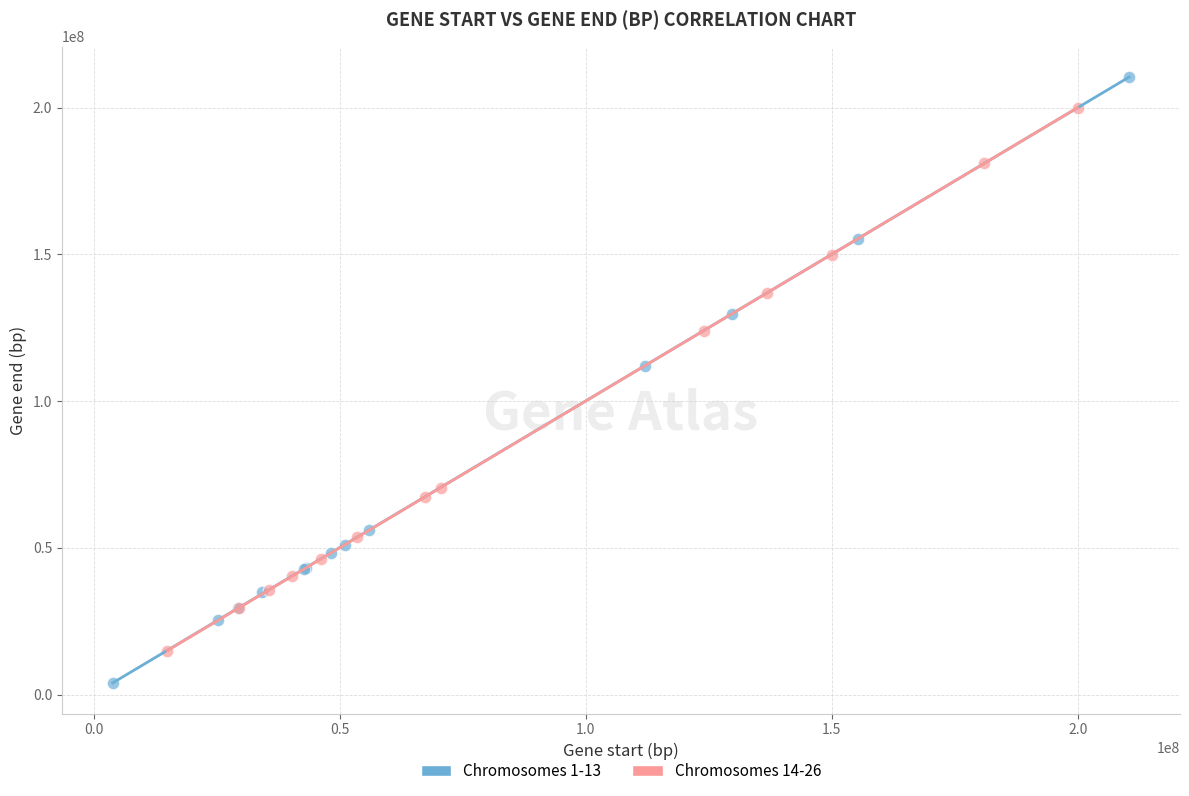

Which series reaches the maximum Y coordinate?

Chromosomes 1-13